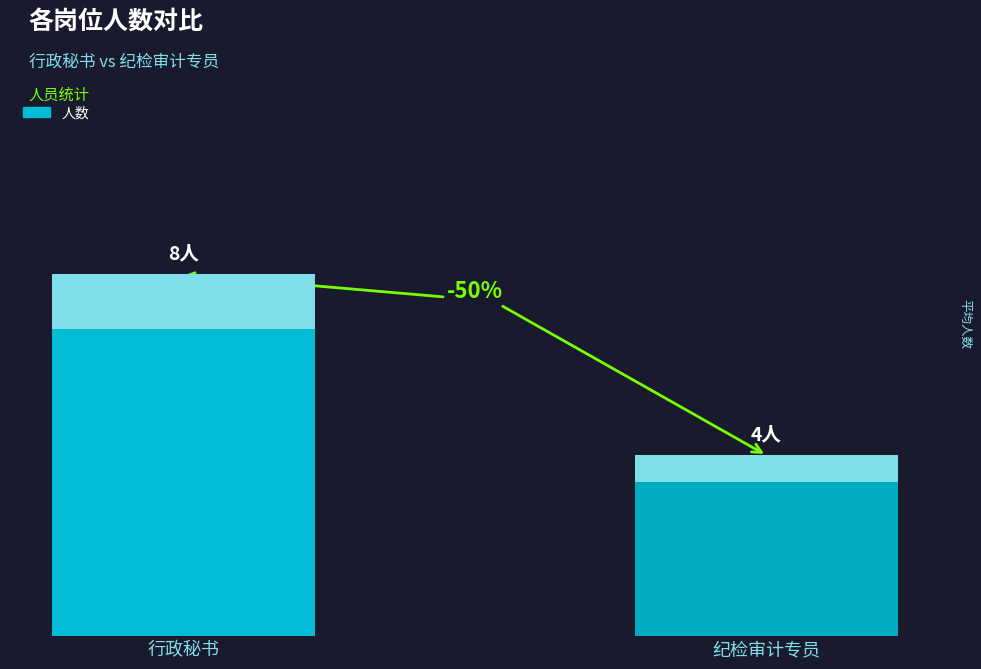

What is the sum of the values at 纪检审计专员 and 行政秘书?

12